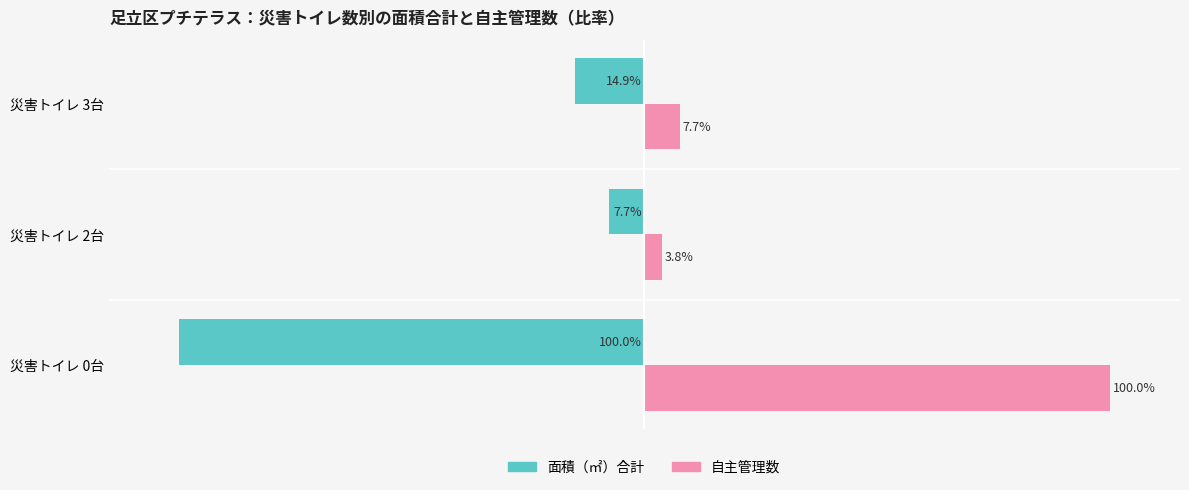

Which category has the lowest value across all series?

災害トイレ 0台